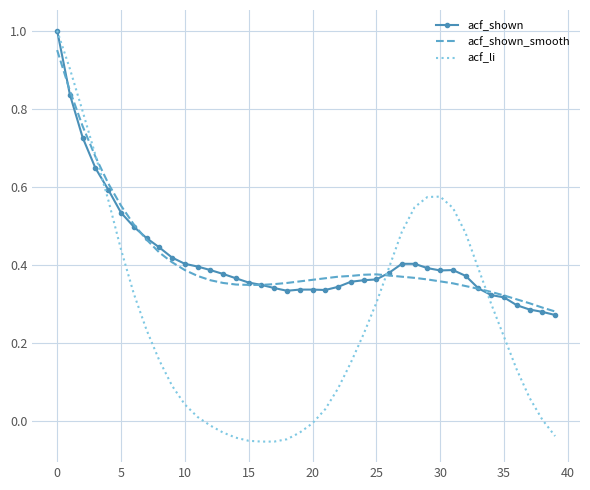

What is the greatest value displayed?

1.0